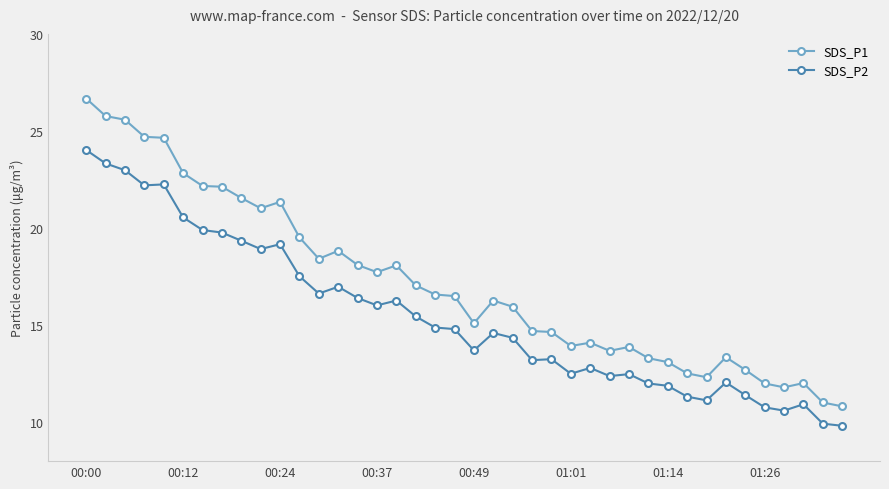

What is the sum of all SDS_P1 values?

686.4